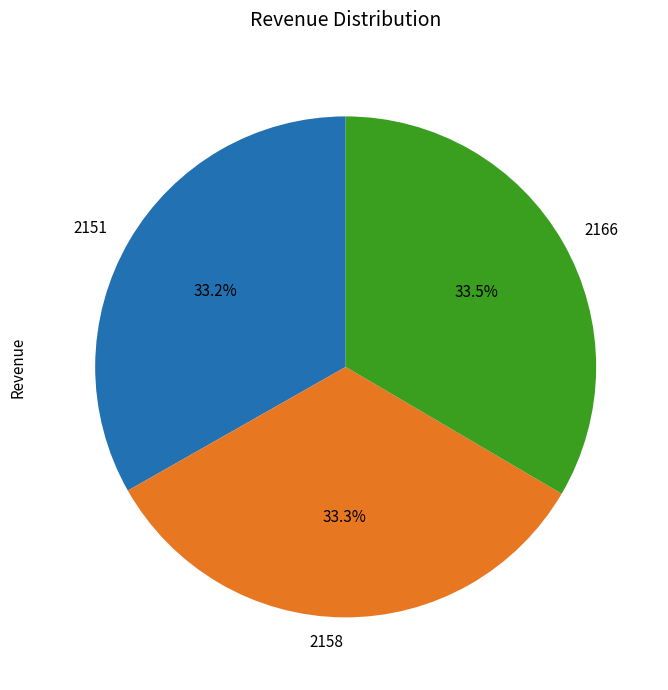

Combined, what portion of the pie is 2166 and 2158?

66.8%